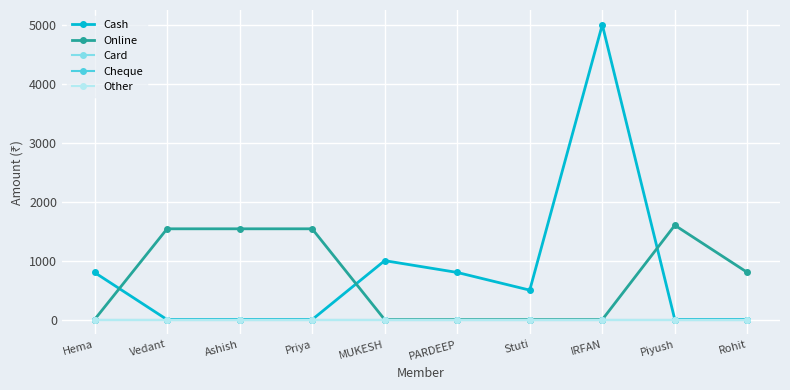

What is the spread (max minus min) of values at Piyush?

1600